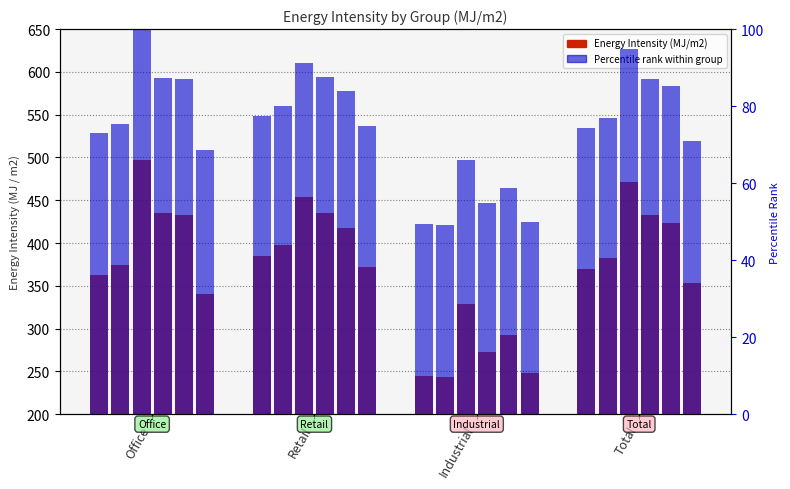

What is the value of the 2014 bar at the 4th from the left?

370.2